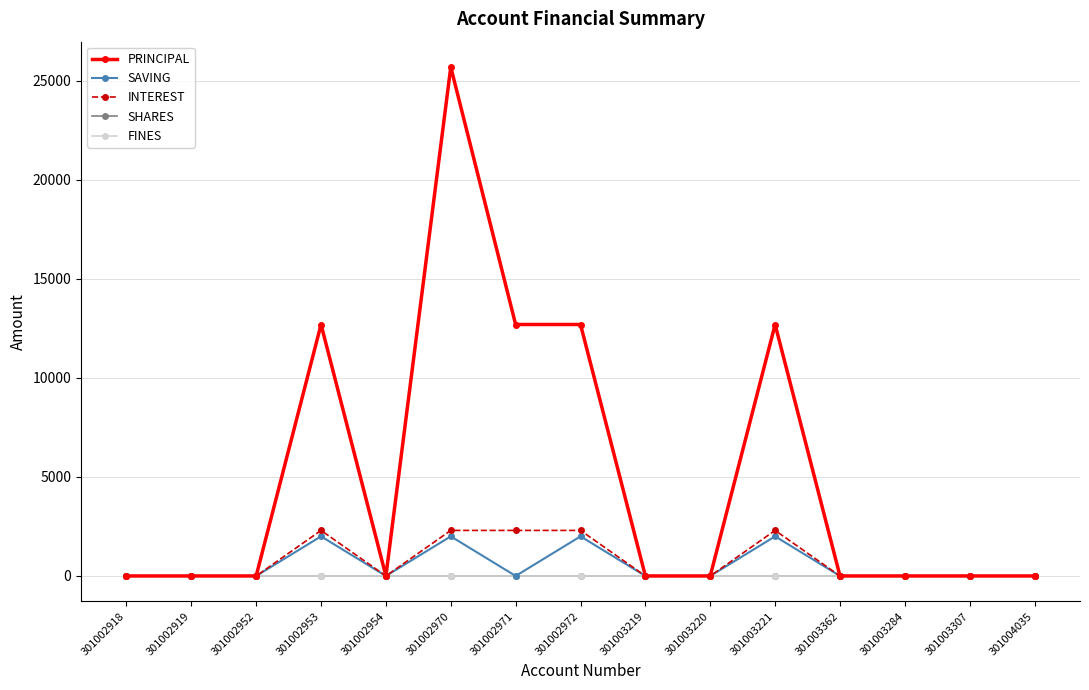

Is it true that SAVING equals 1271 at 301002971?

False